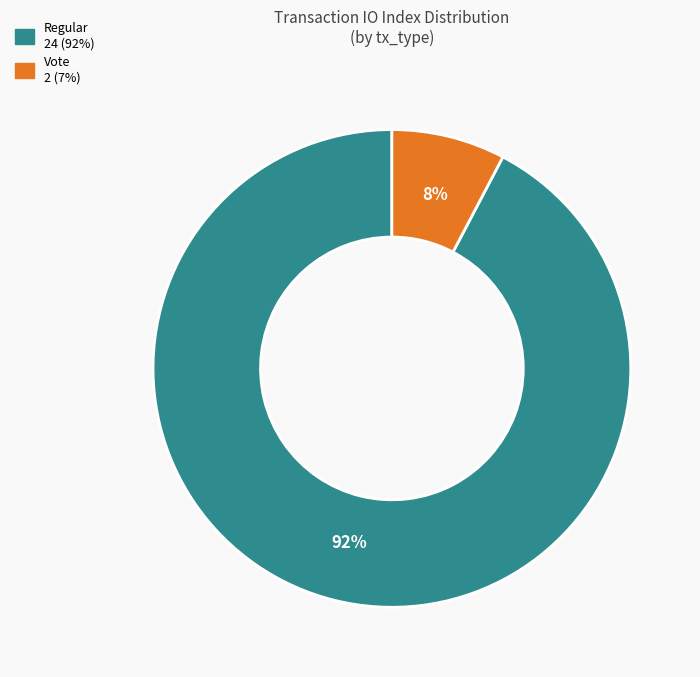

What percentage is the Regular slice, to the nearest percent?

92%